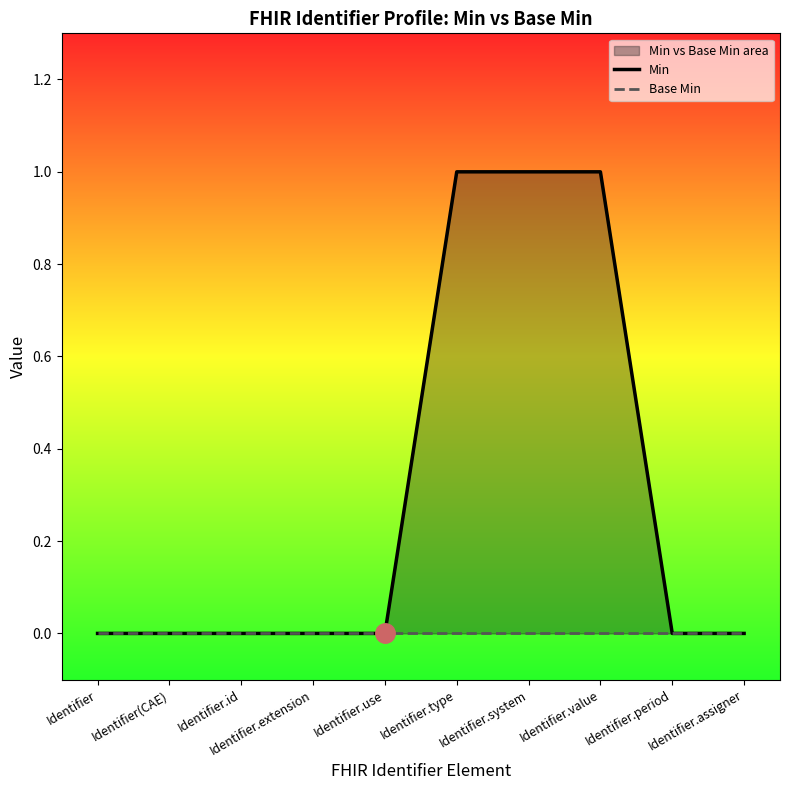

Reading left to right, what are all the values shown in this chart?

Min: 0	0	0	0	0	1	1	1	0	0
Base Min: 0	0	0	0	0	0	0	0	0	0